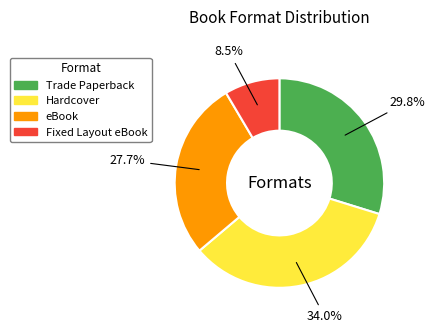

Between Trade Paperback and eBook, which is larger?

Trade Paperback